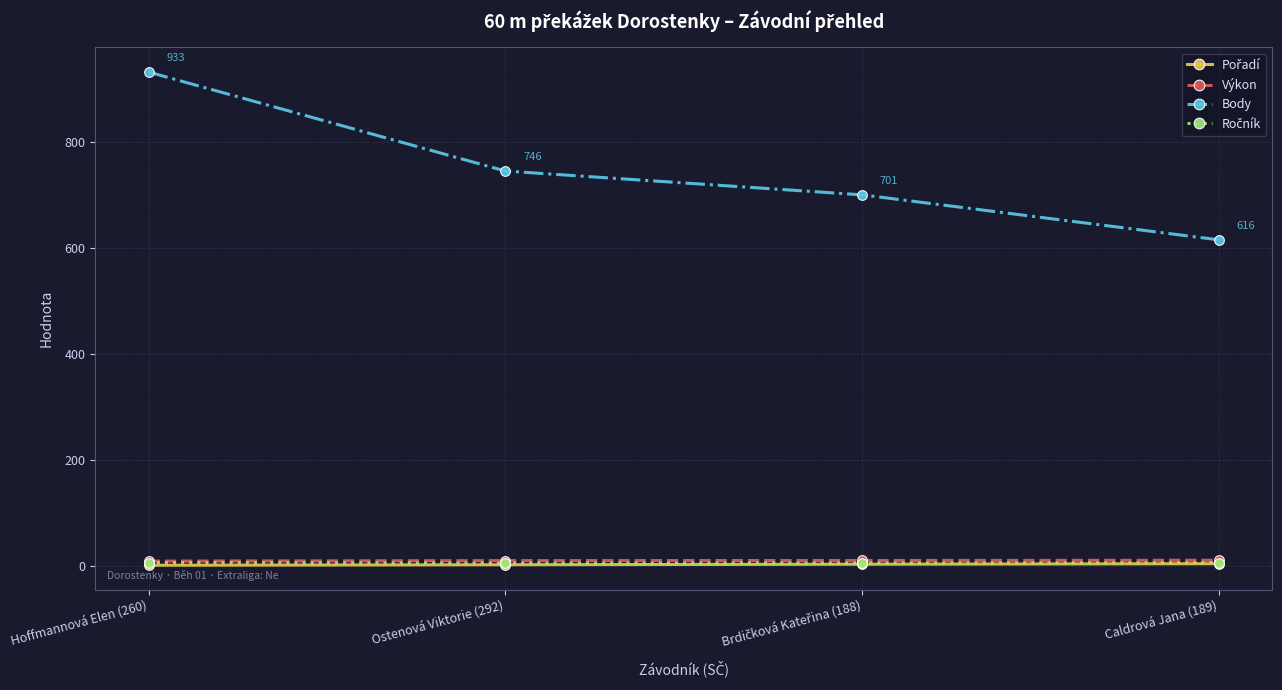

How many lines are shown in the chart?

4